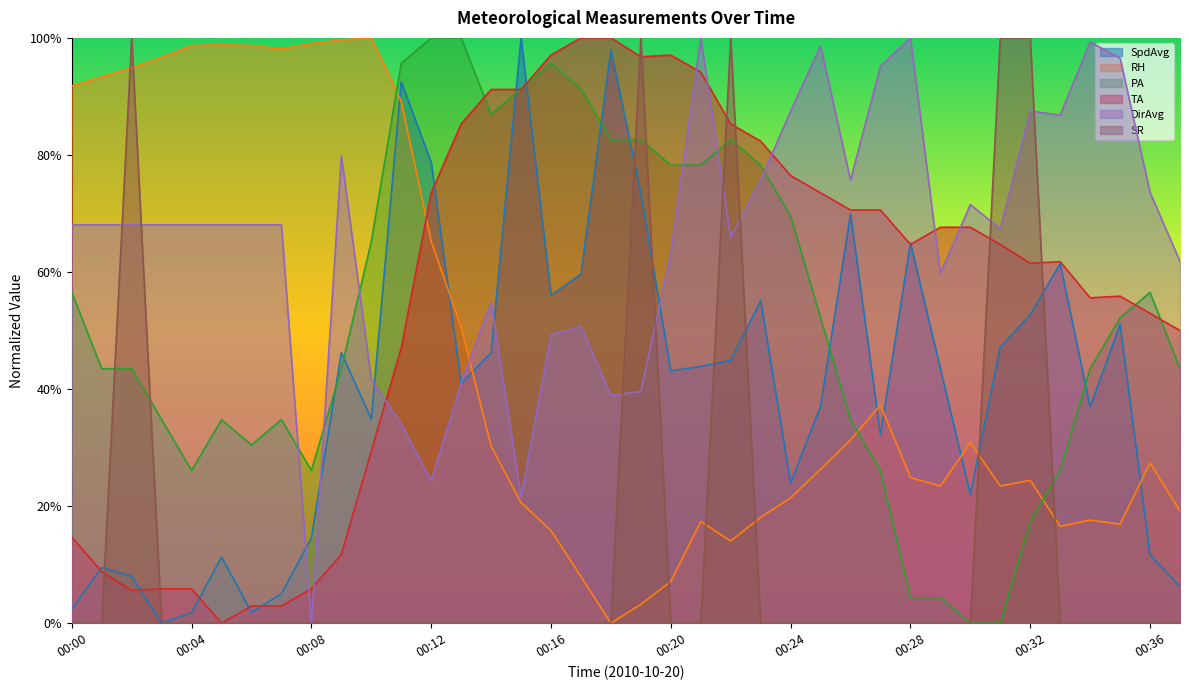

List the series in order of their peak value, highest first.

SpdAvg, RH, PA, TA, DirAvg, SR